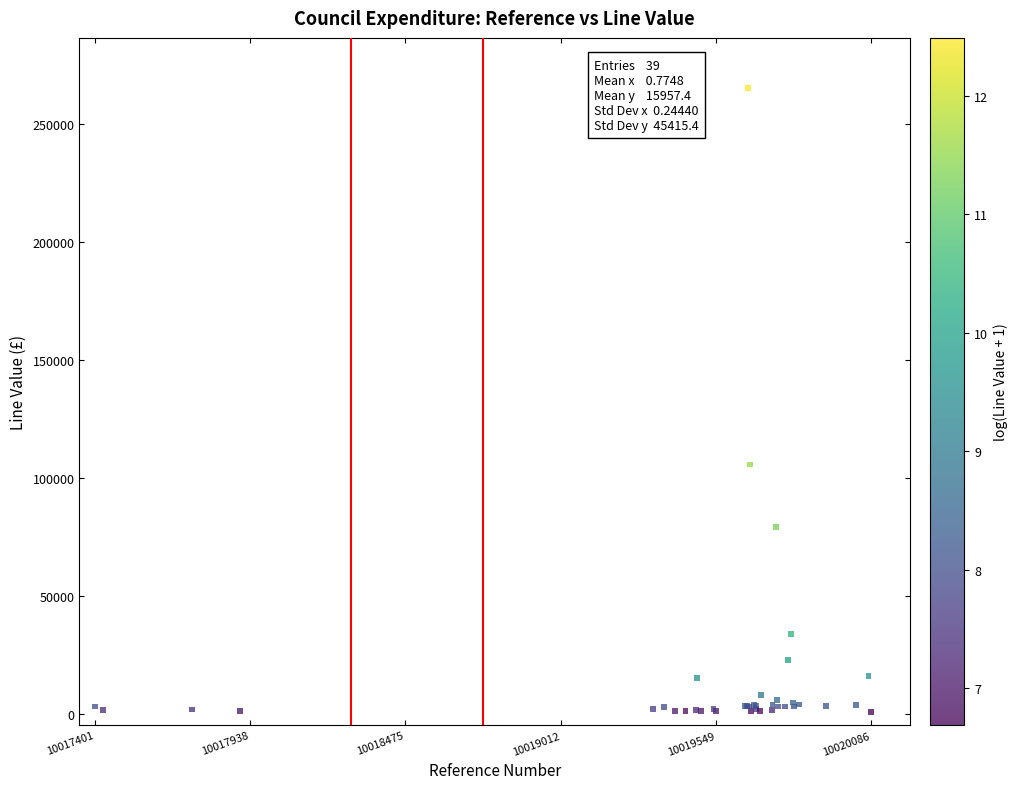

What Y value in the scatter plot is closest to 133147?

105700.0